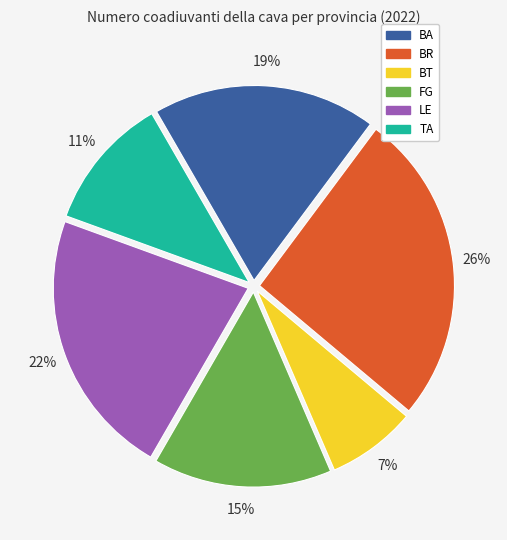

Between BA and TA, which is larger?

BA